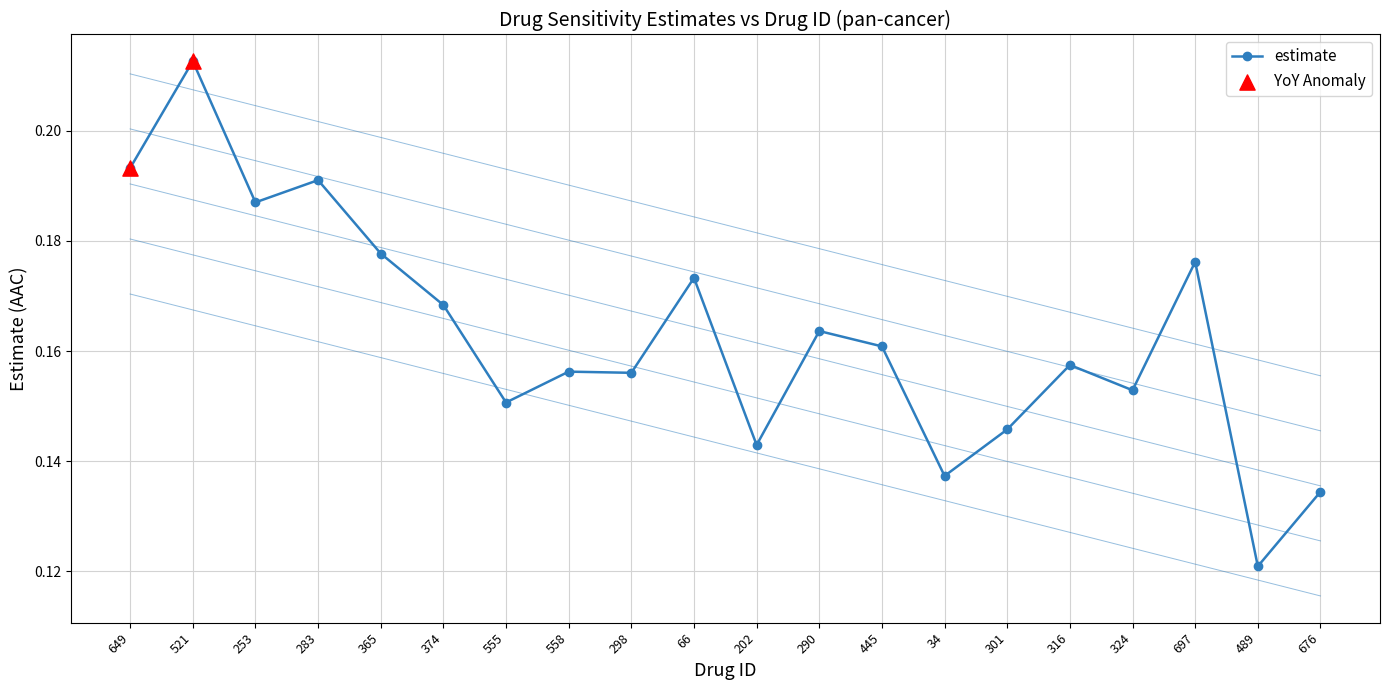

Which has a higher value, 301 or 34?

301